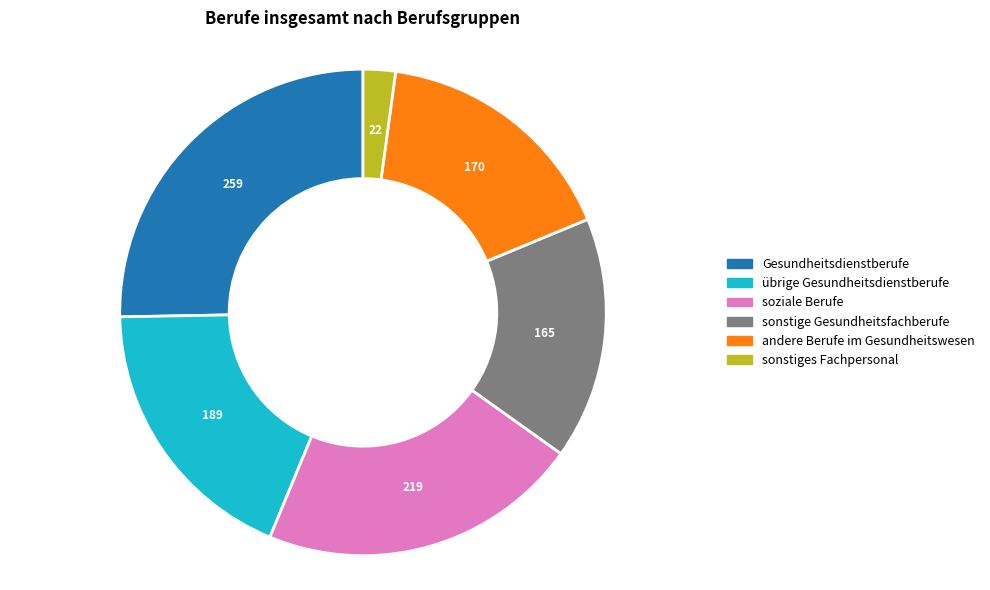

Does any single category account for the majority?

No